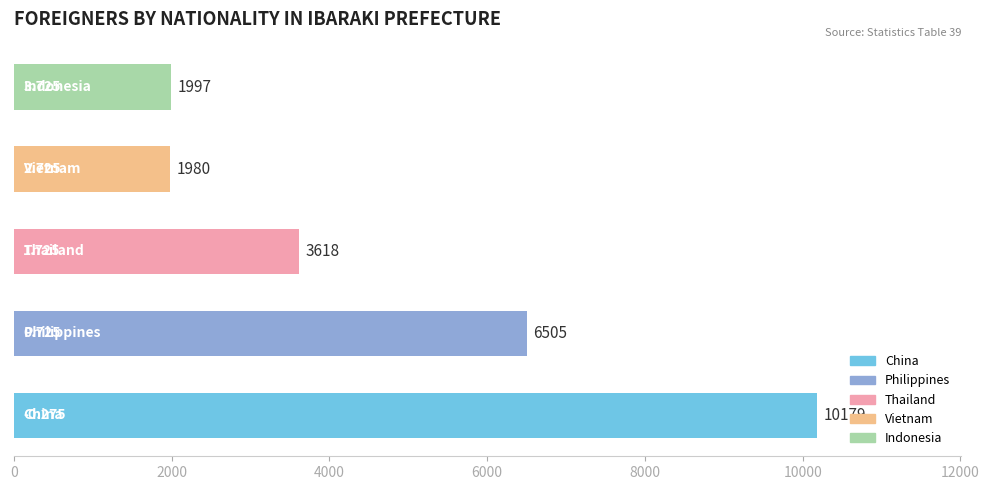

Does the chart contain any negative values?

No